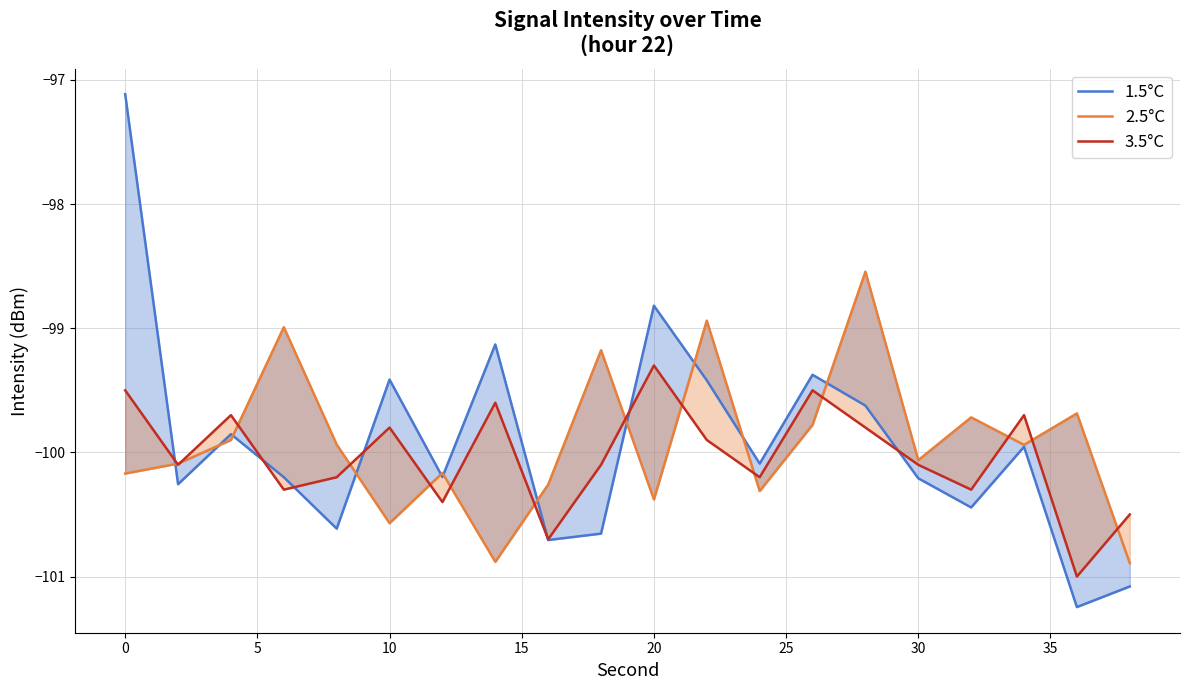

After their last crossing, which series has the higher values: 1.5°C or 3.5°C?

3.5°C